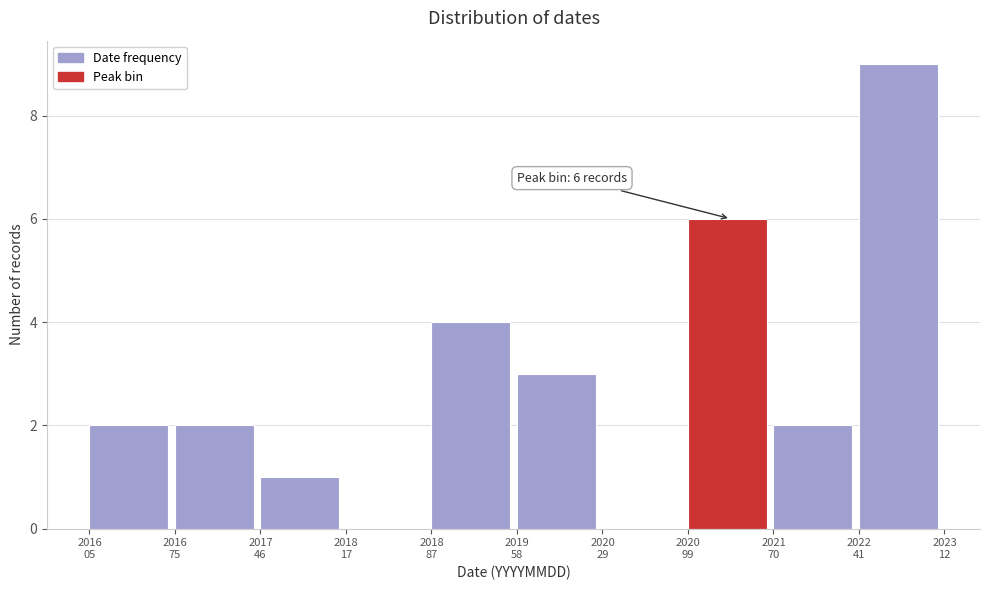

What is the greatest value displayed?

9